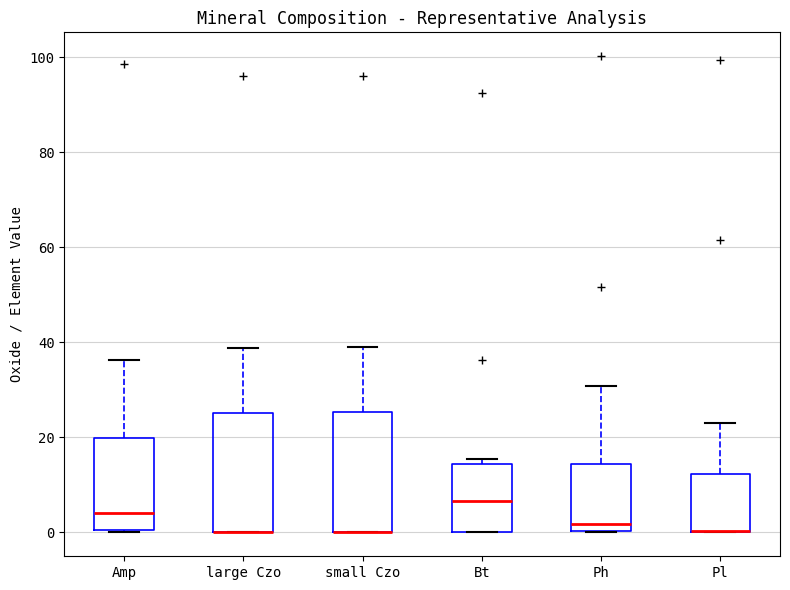

Where does the median line of the box for Ph sit on the y-axis? The values are not printed on the chart, so give them approximately, as read against the axis.

2